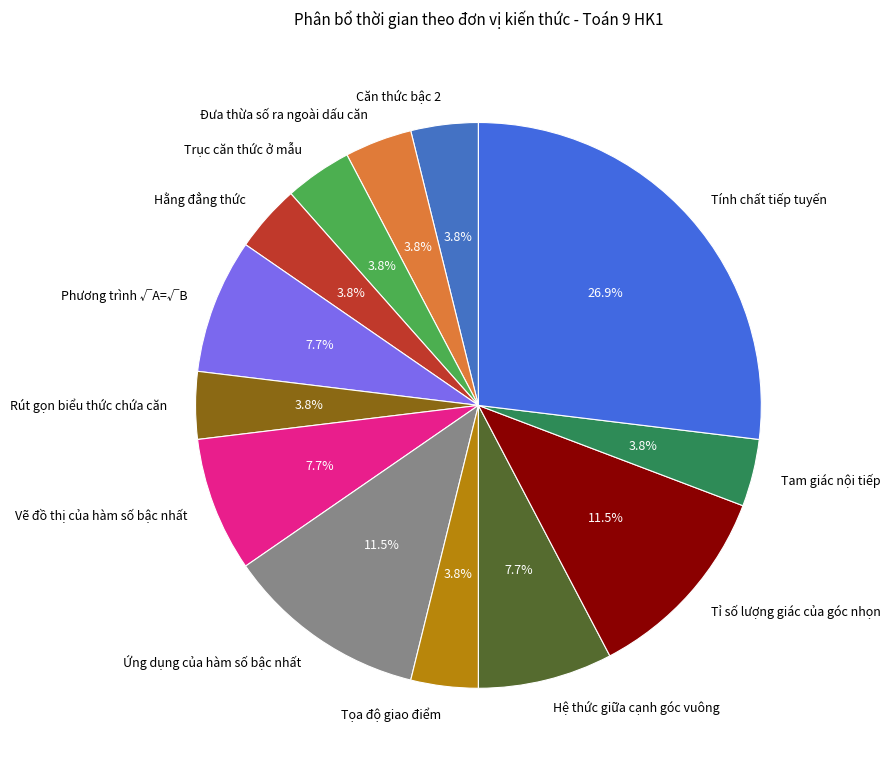

Between Tính chất tiếp tuyến and Vẽ đồ thị của hàm số bậc nhất, which is larger?

Tính chất tiếp tuyến